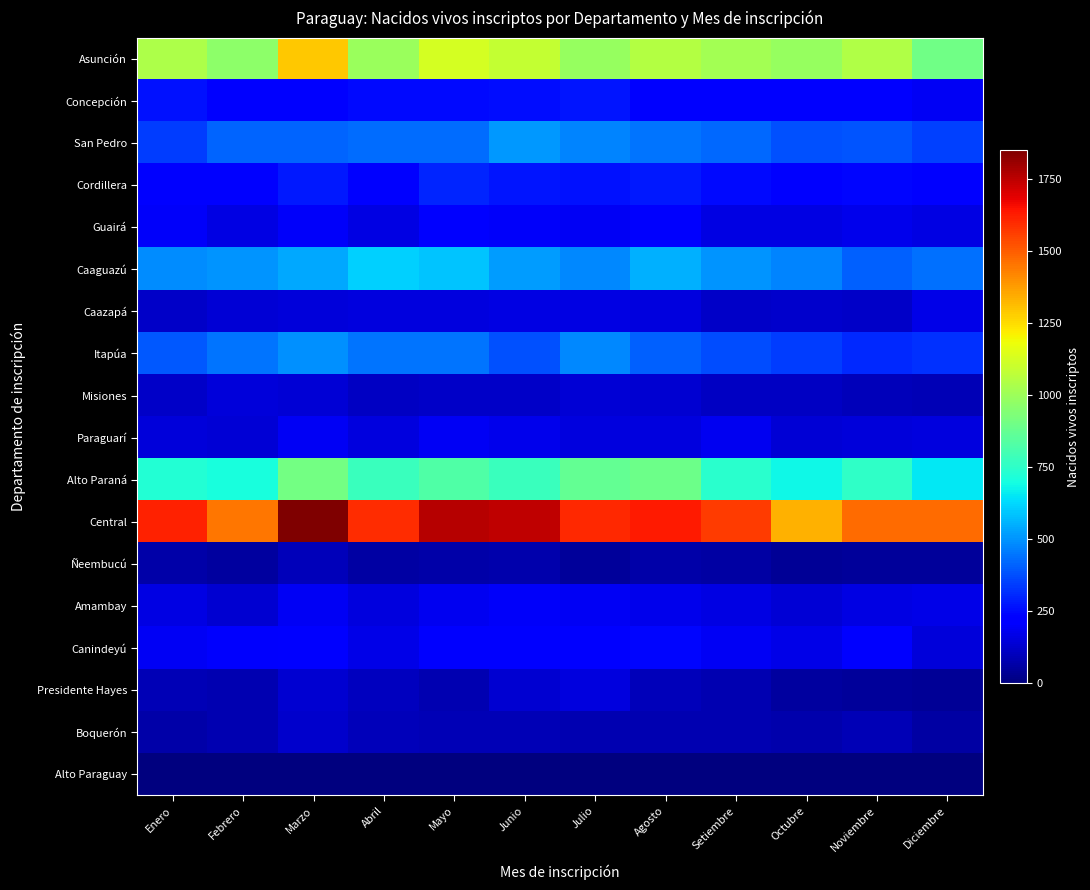

What is the difference between the highest and lowest values at Julio?

1602